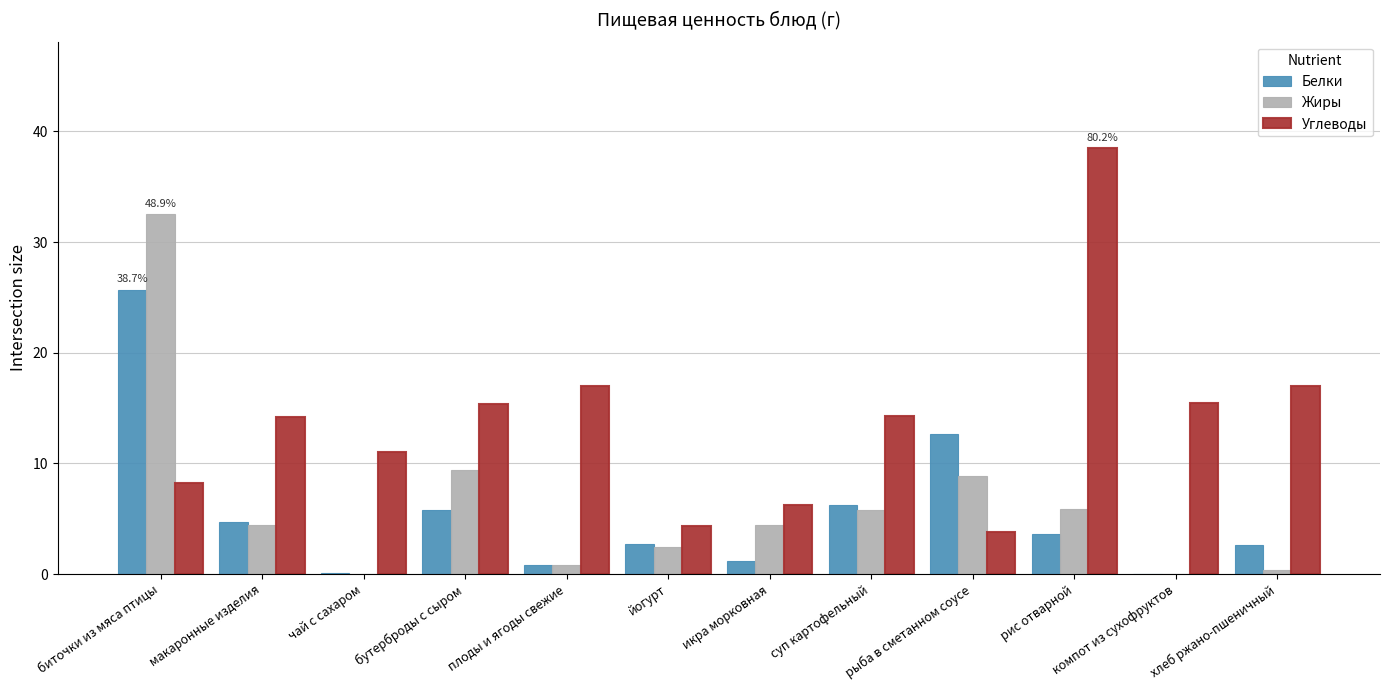

What is the spread (max minus min) of values at рыба в сметанном соусе?

8.9